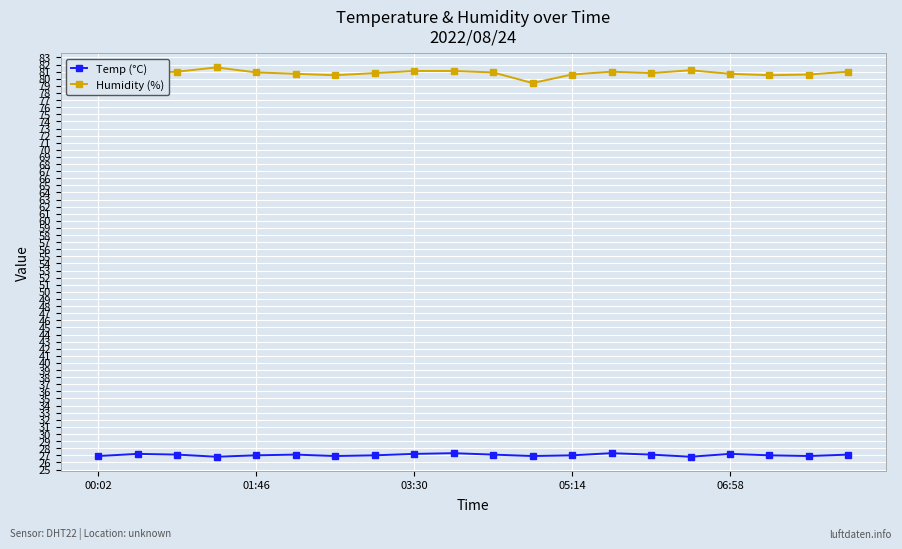

At how many categories does at least one series exceed 60?

20